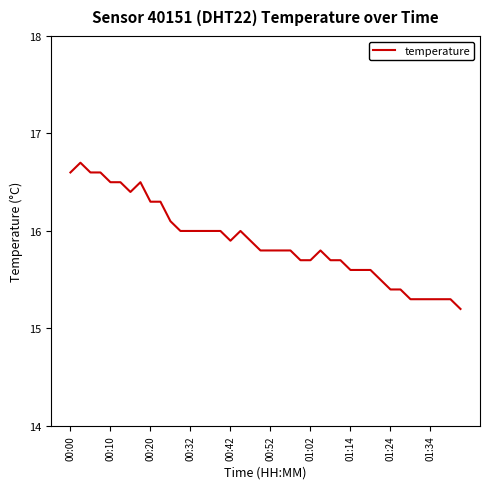

What is the difference between the maximum and minimum values?

1.5